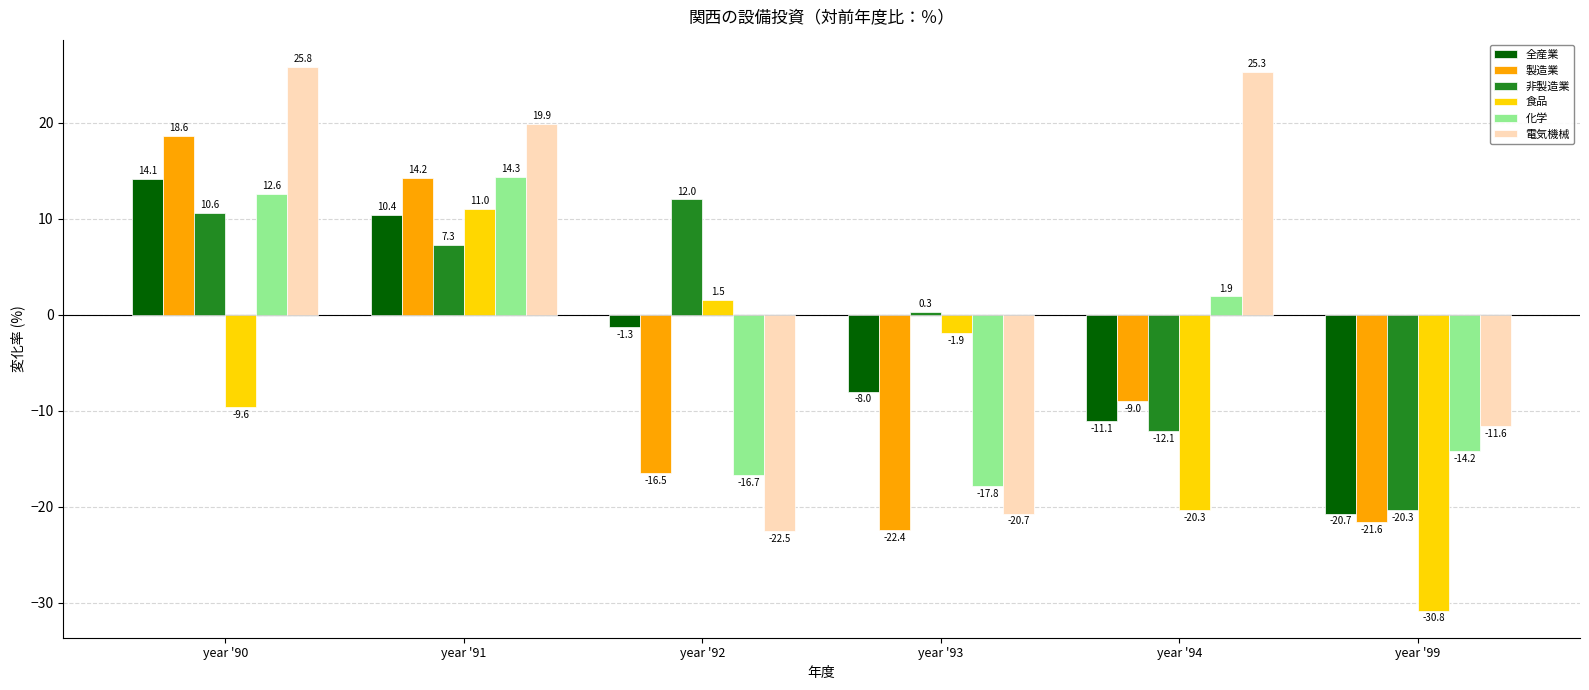

What are all the series names shown in the legend?

全産業, 製造業, 非製造業, 食品, 化学, 電気機械